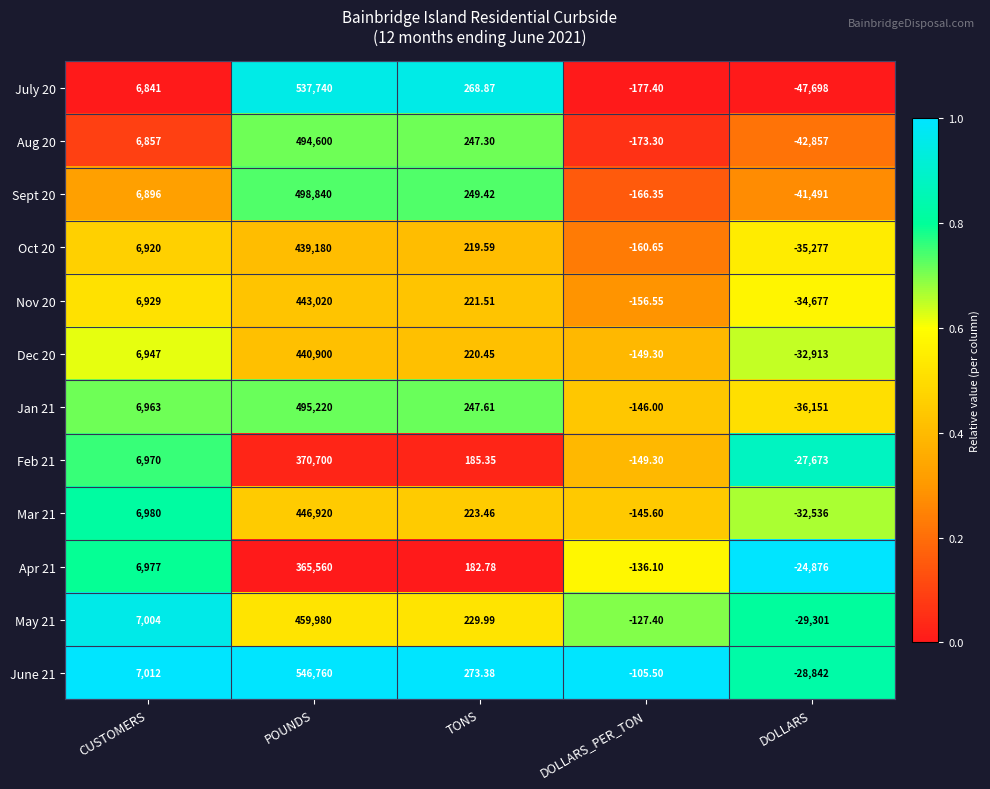

Is the value of July 20 at POUNDS greater than the value of Nov 20 at DOLLARS_PER_TON?

Yes